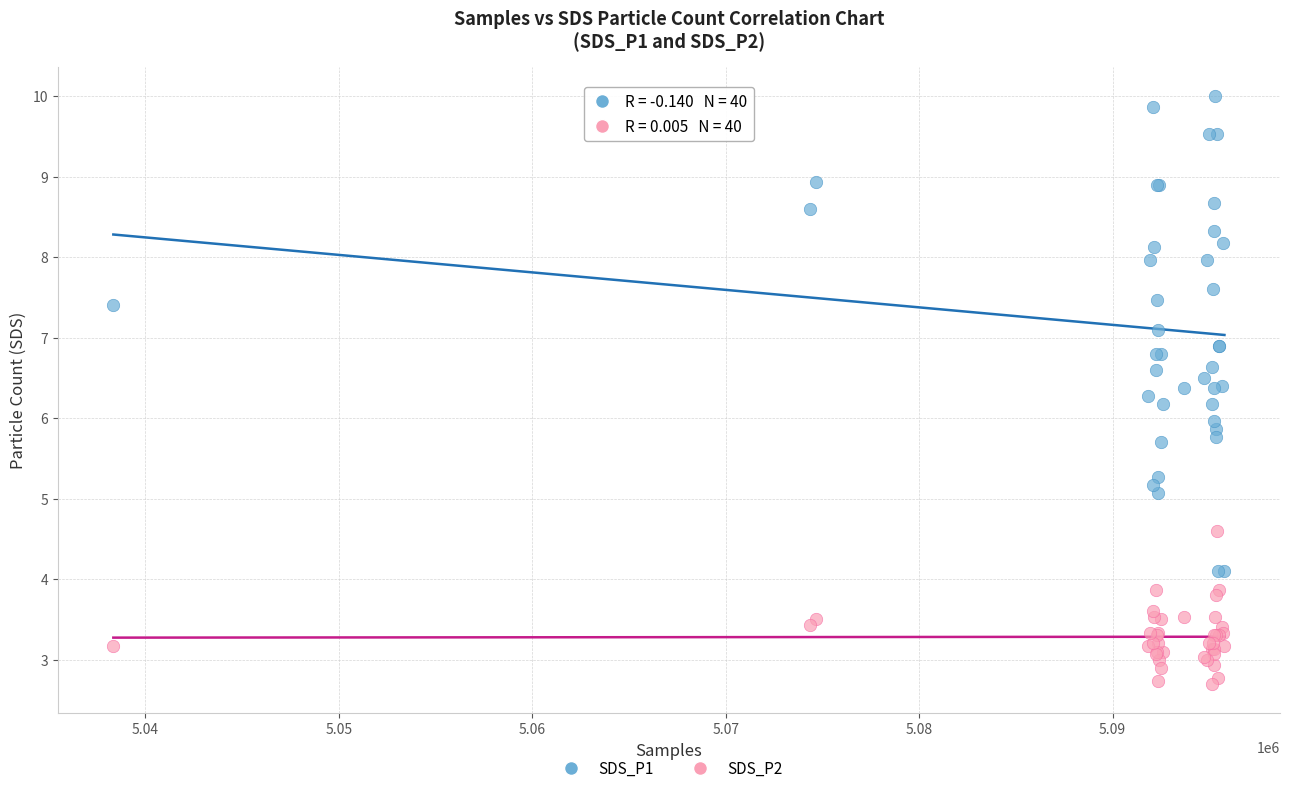

Which series has the widest spread of Y values?

SDS_P1